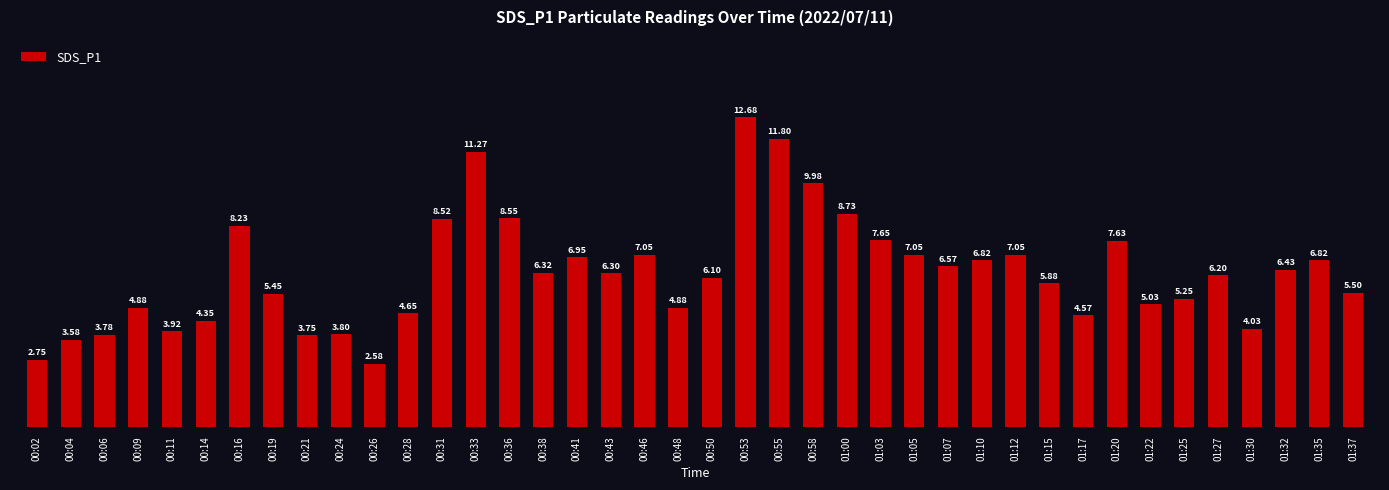

What is the label of the 36th bar from the left?

01:27